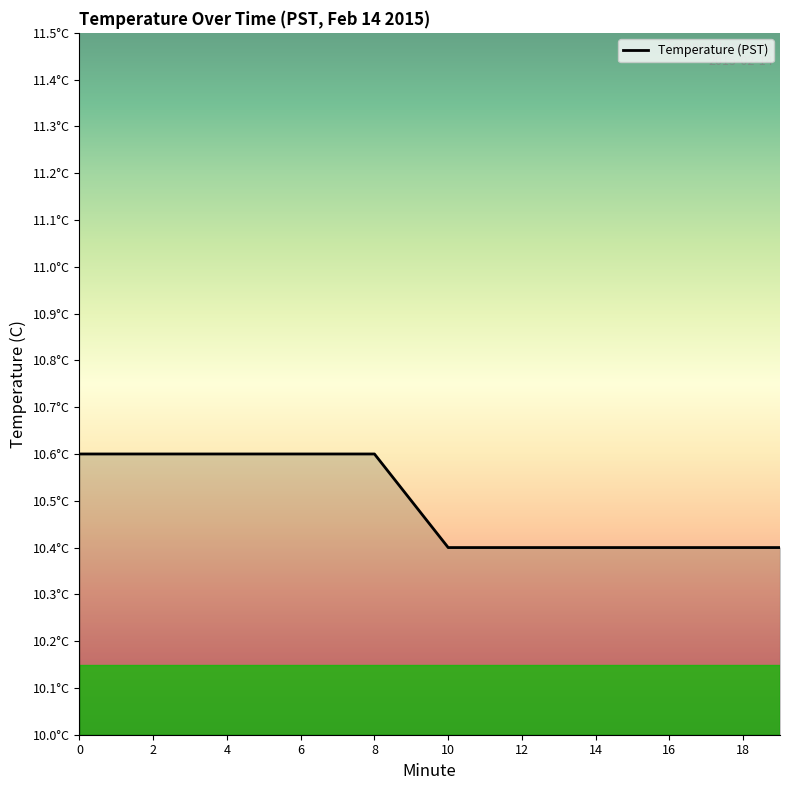

True or false: the data has more than 0 interior local peaks.

False